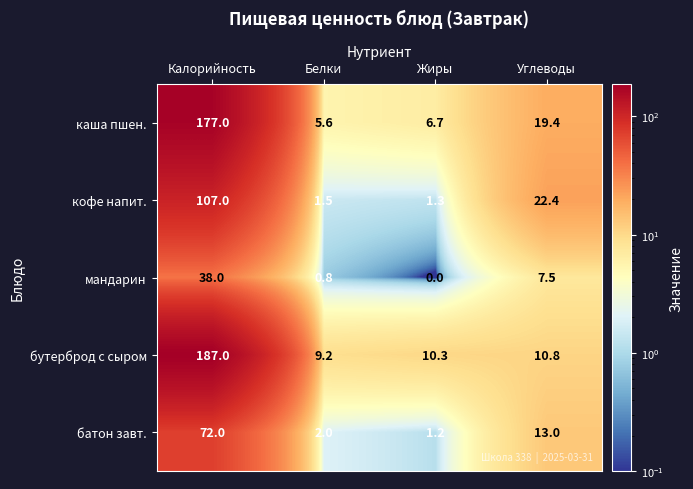

At which label does батон завт. first exceed 13?

Калорийность